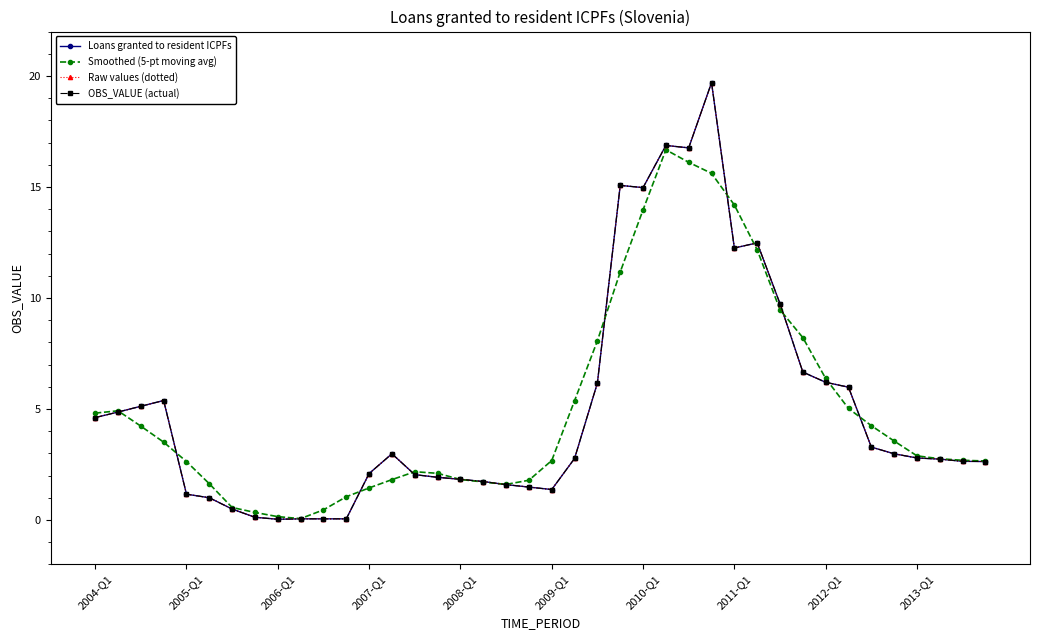

How many intersections are there between Smoothed (5-pt moving avg) and OBS_VALUE (actual)?

12